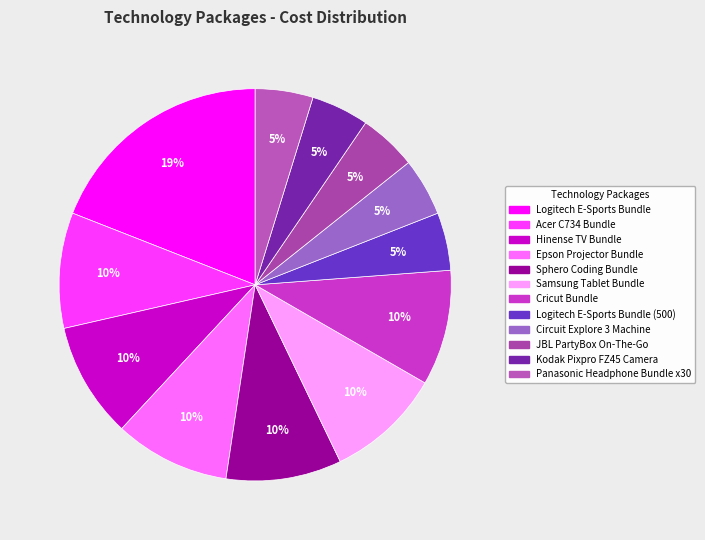

Is there any slice that represents more than half of the pie?

No